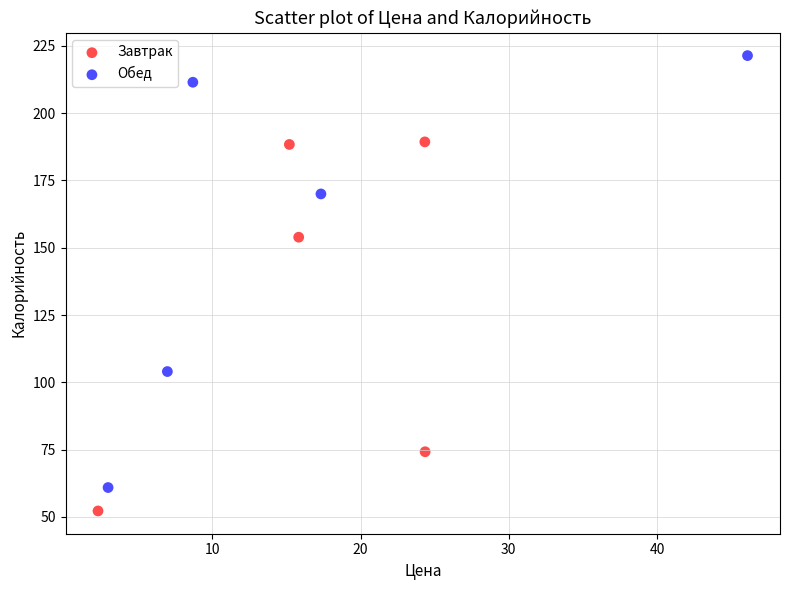

Which series reaches the minimum Y coordinate?

Завтрак